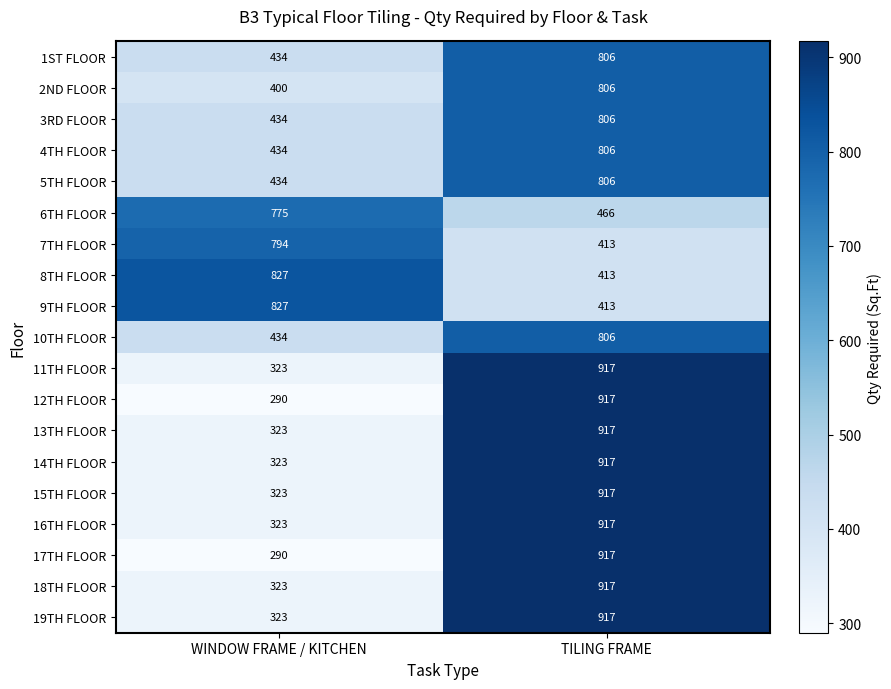

Is it true that 7TH FLOOR equals 413 at TILING FRAME?

True